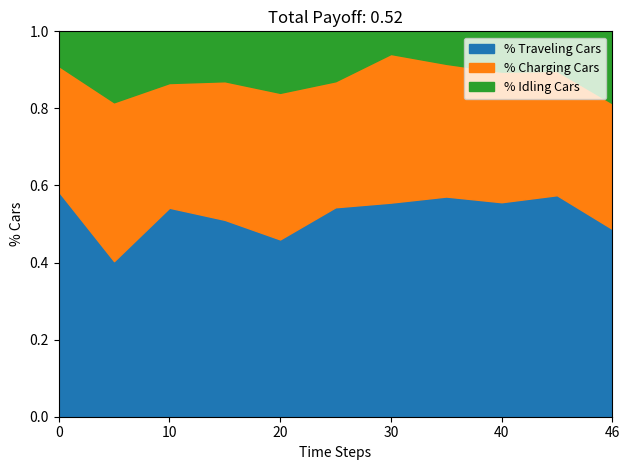

What is the total value across all series at 0?

1.0